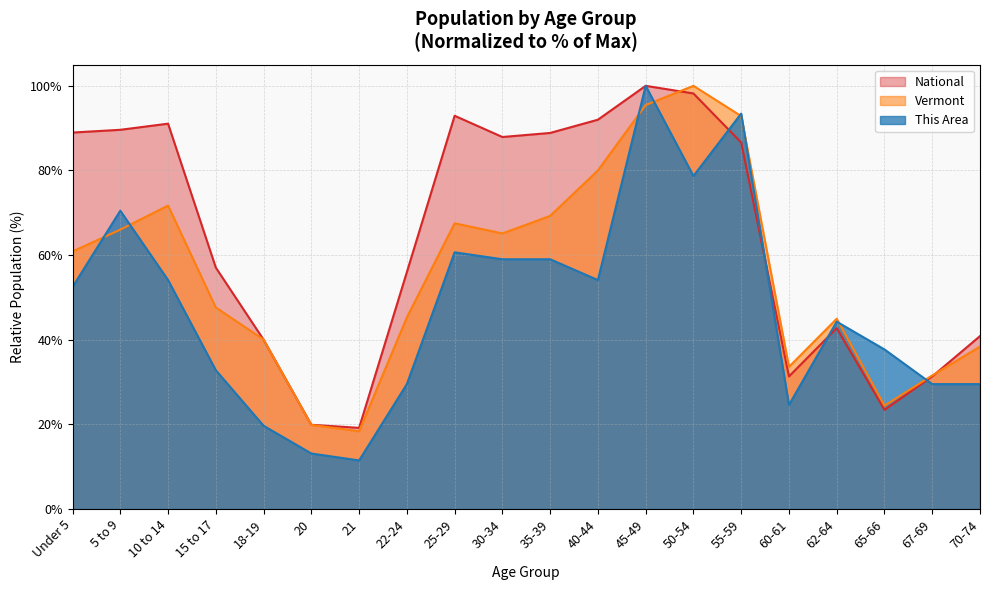

What is the label of the 6th point from the left?

20